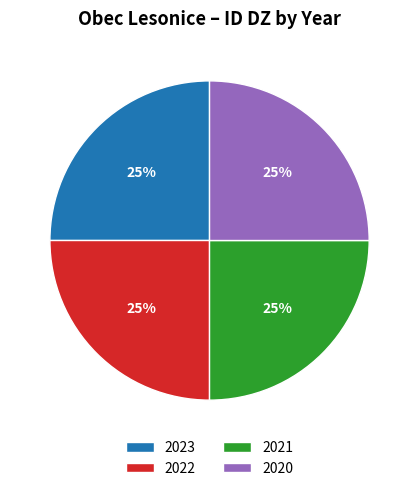

What is the ratio of the value at 2021 to the value at 2022?

1.0